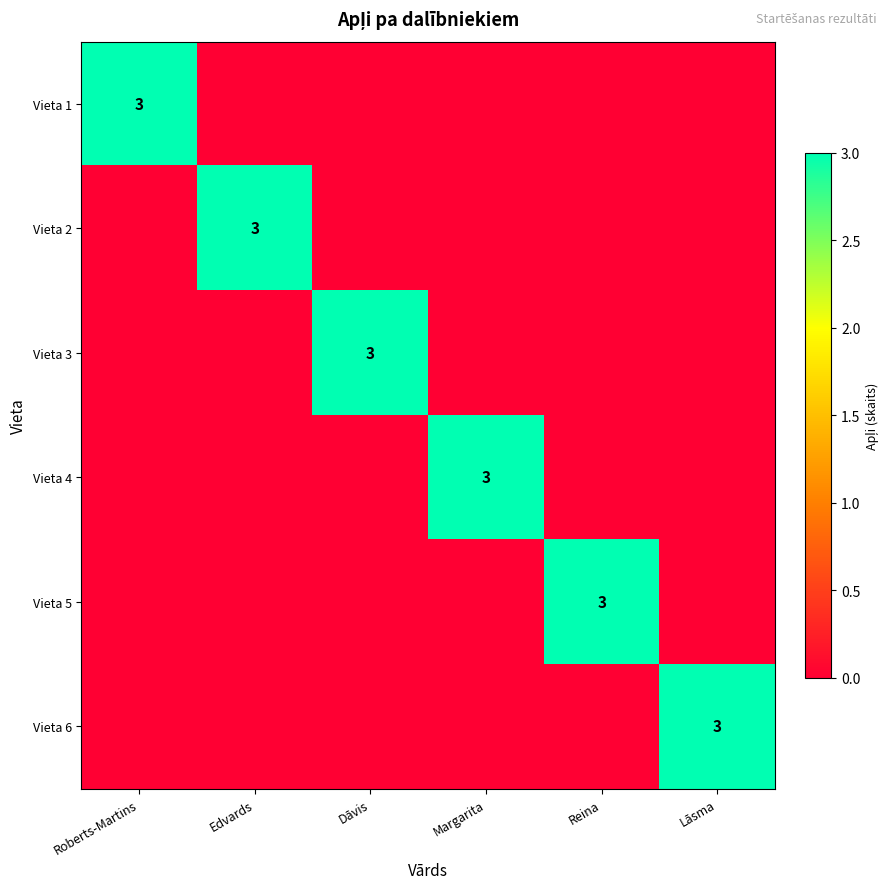

The Vieta 3 series shows 3 at Dāvis. True or false?

True